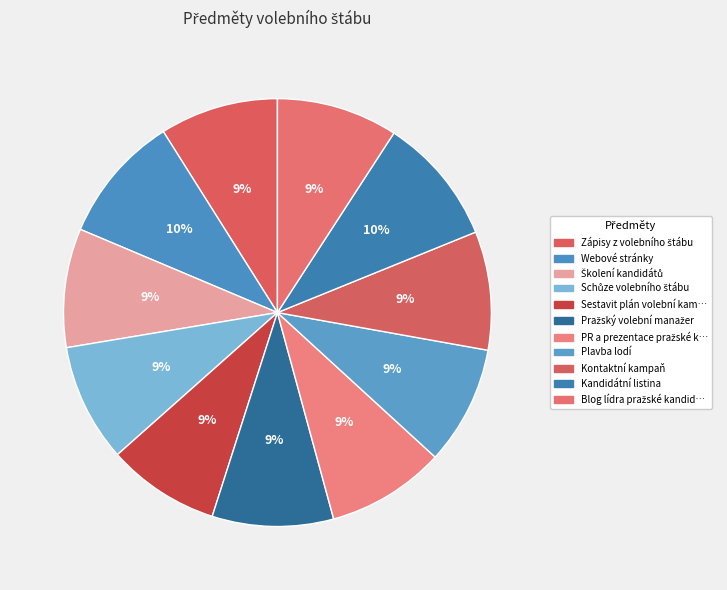

How many segments does this pie chart have?

11